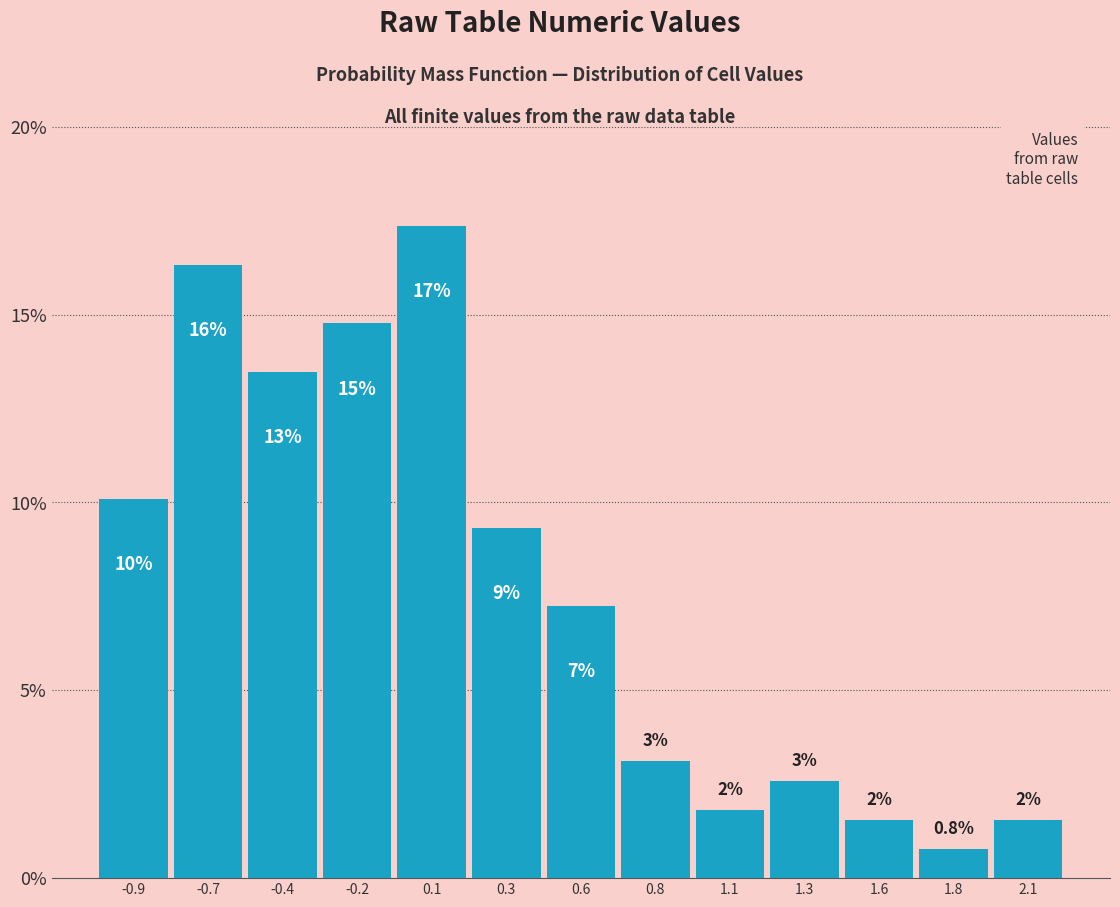

How many bars are there in total?

13